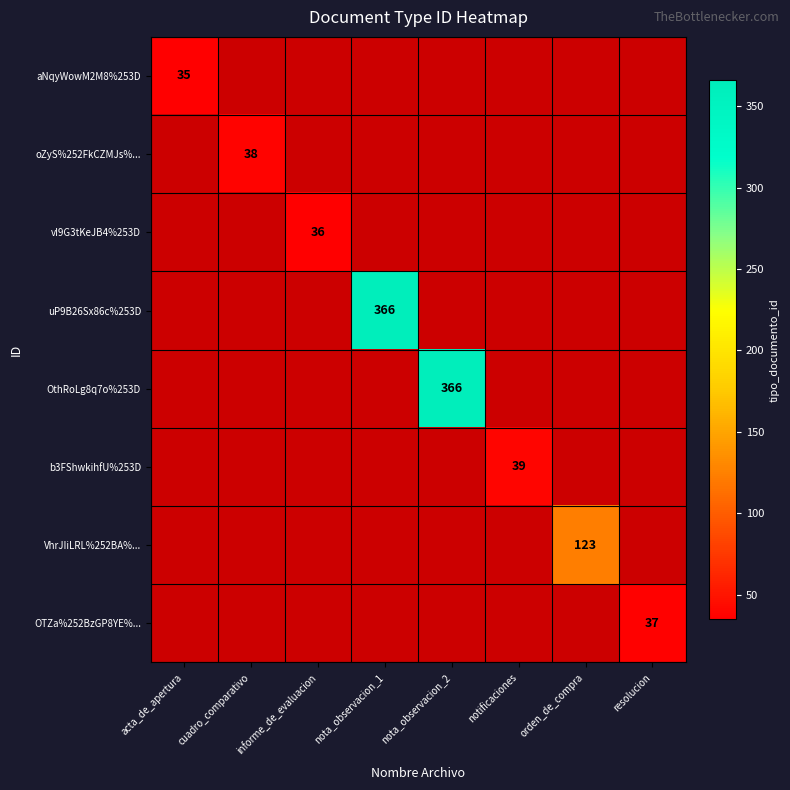

At how many categories does at least one series exceed 37?

5